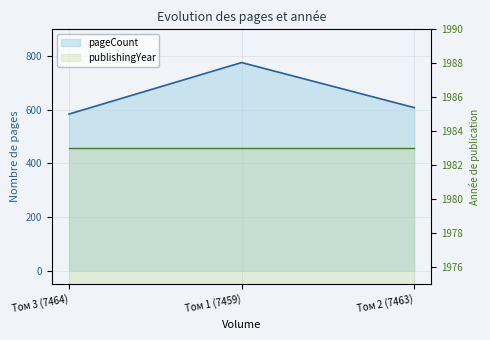

Reading left to right, extract all data points from this chart.

Том 3 (7464)=584	Том 1 (7459)=776	Том 2 (7463)=608